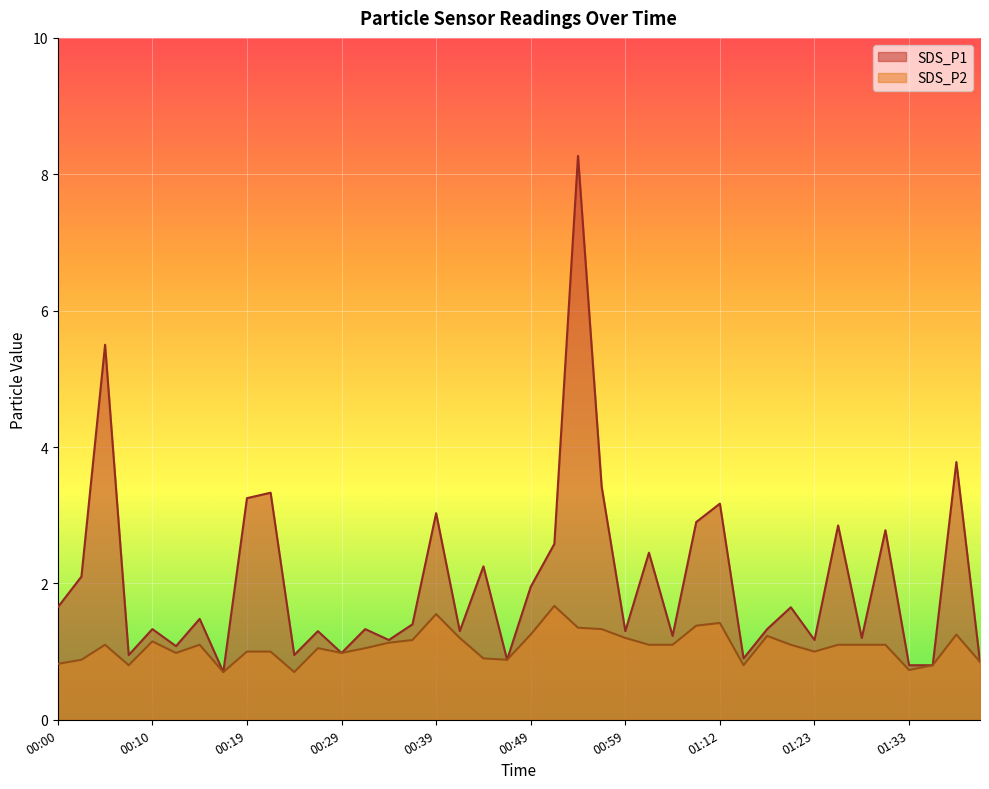

What are all the series names shown in the legend?

SDS_P1, SDS_P2